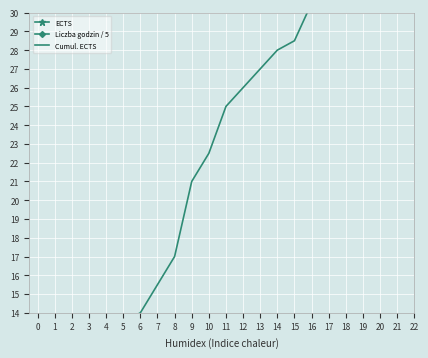

Where is the first local minimum for ECTS?

6